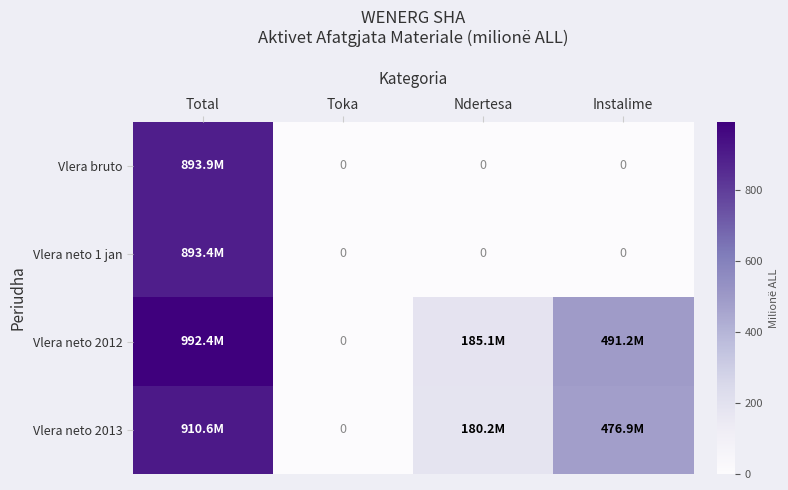

At which category is the sum across all series the highest?

Total